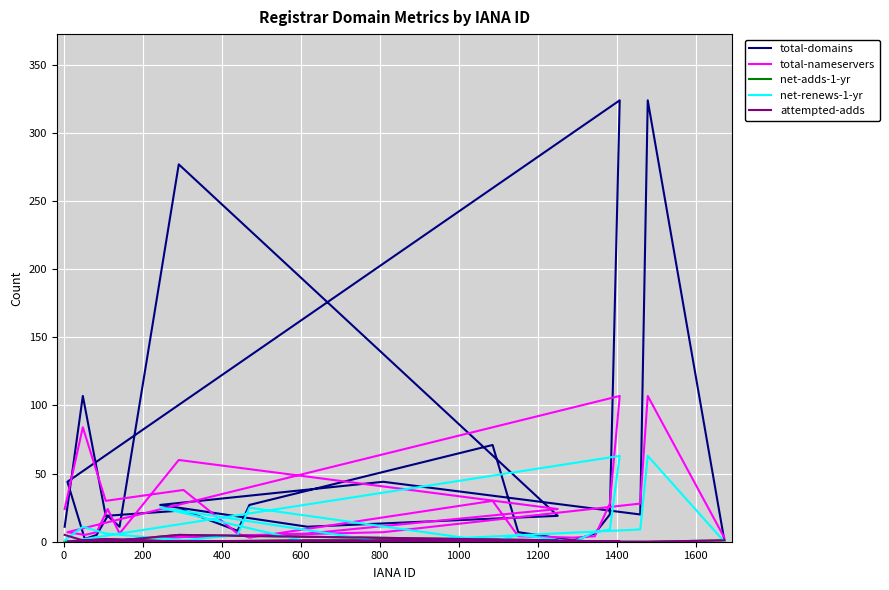

What value does the total-domains series have at 600, to the nearest 5?

10